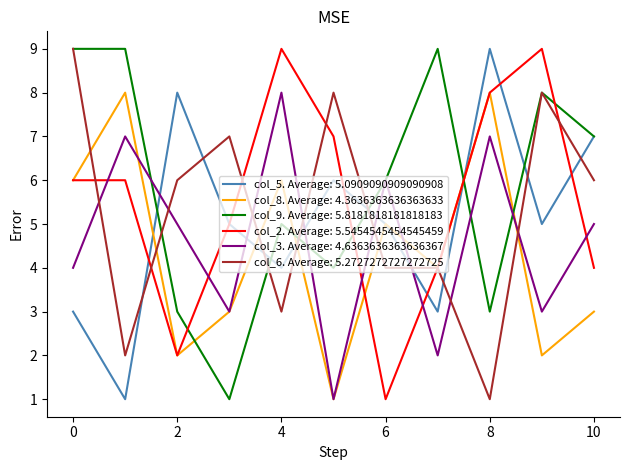

True or false: col_6. Average: 5.2727272727272725 and col_3. Average: 4.6363636363636367 intersect in this chart.

True